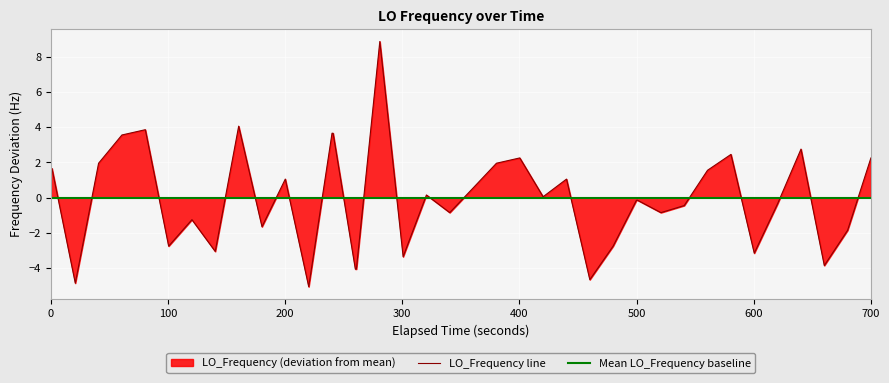

What is the highest value of the LO_Frequency line series?

8.9